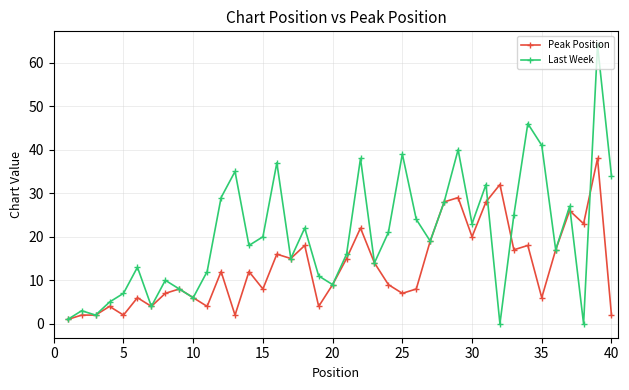

Which series has the largest range (max minus min)?

Last Week